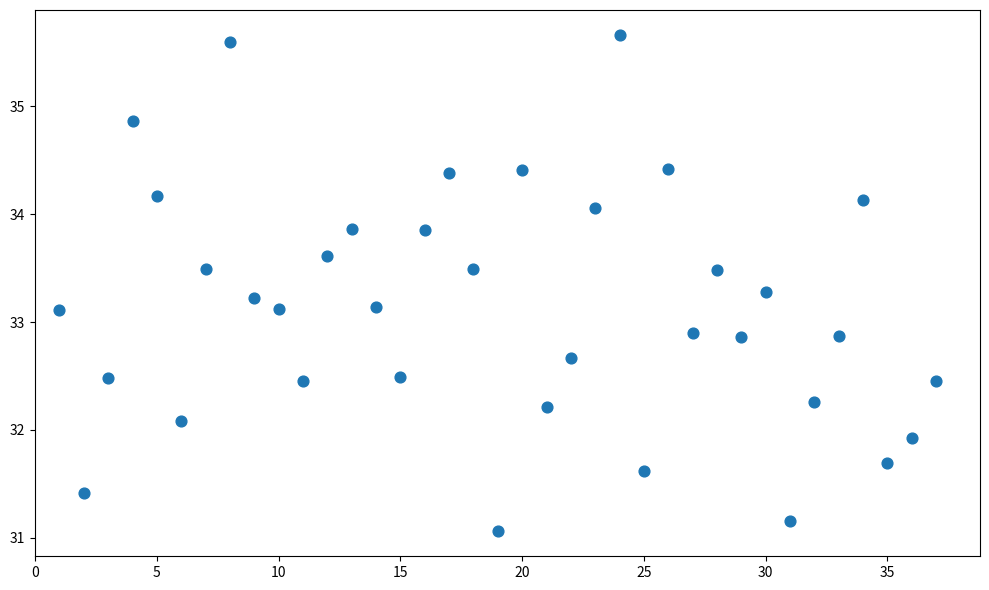

What is the range of X values (max minus min)?

36.0